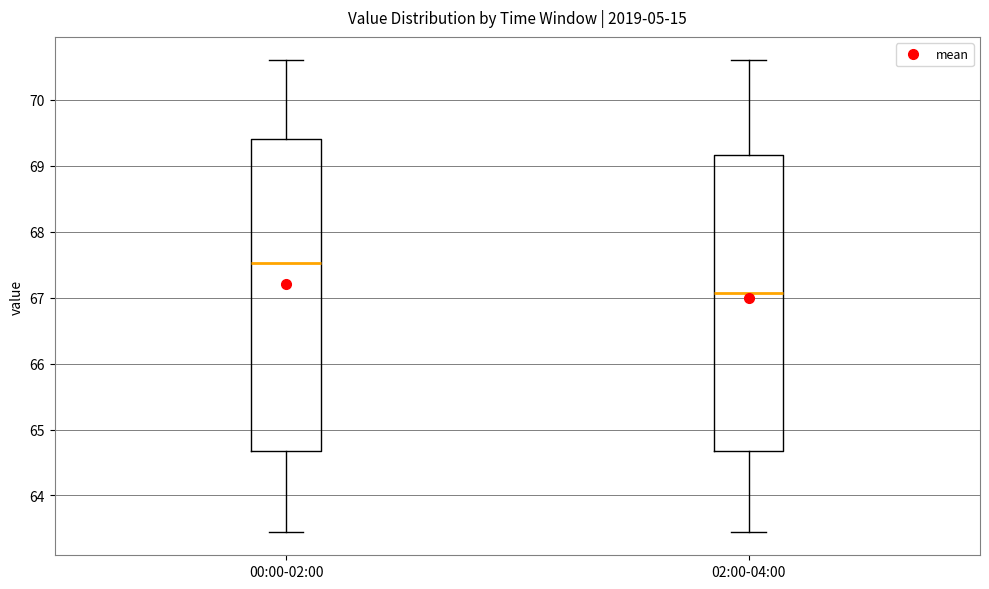

Where does the upper whisker of the box for 02:00-04:00 end on the y-axis? The values are not printed on the chart, so give them approximately, as read against the axis.

70.6